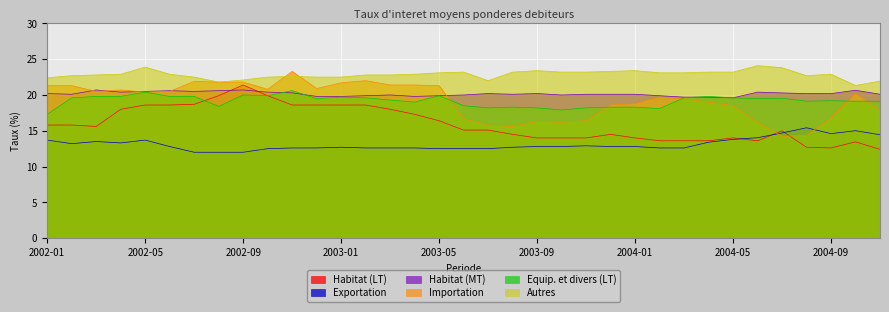

The value of Habitat (MT) at 2002-09 is 34.3. True or false?

False